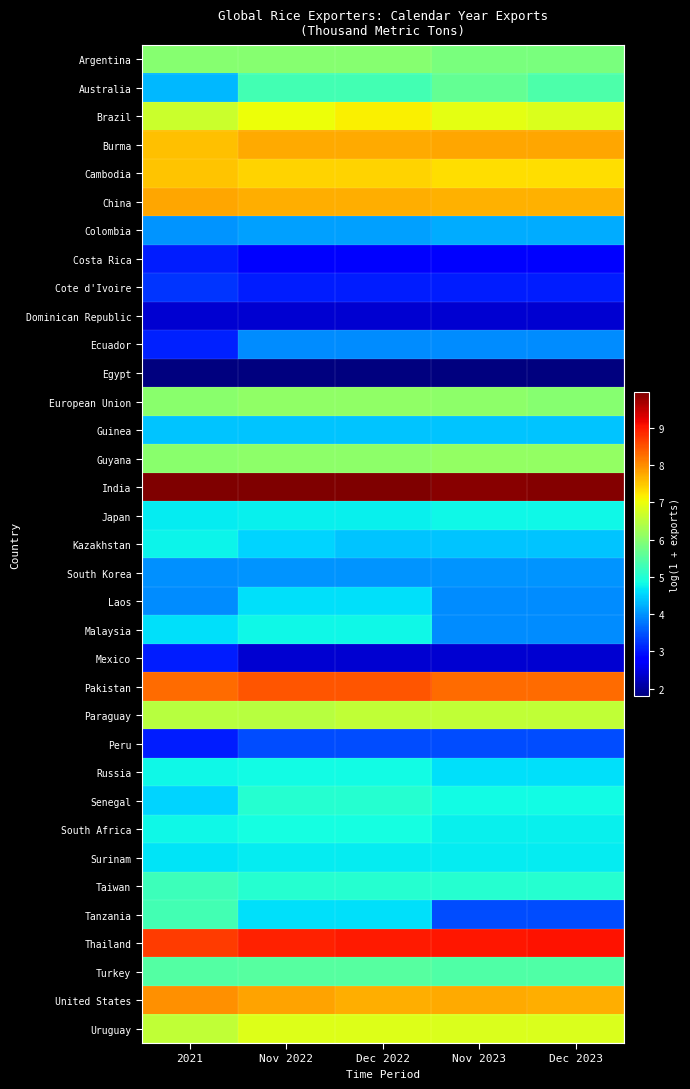

At Dec 2022, list the series in order from smallest to largest.

Egypt, Dominican Republic, Mexico, Costa Rica, Cote d'Ivoire, Peru, Ecuador, South Korea, Colombia, Guinea, Kazakhstan, Laos, Tanzania, Surinam, Japan, Malaysia, Russia, South Africa, Senegal, Taiwan, Australia, Turkey, Argentina, Guyana, European Union, Paraguay, Uruguay, Brazil, Cambodia, China, United States, Burma, Pakistan, Thailand, India